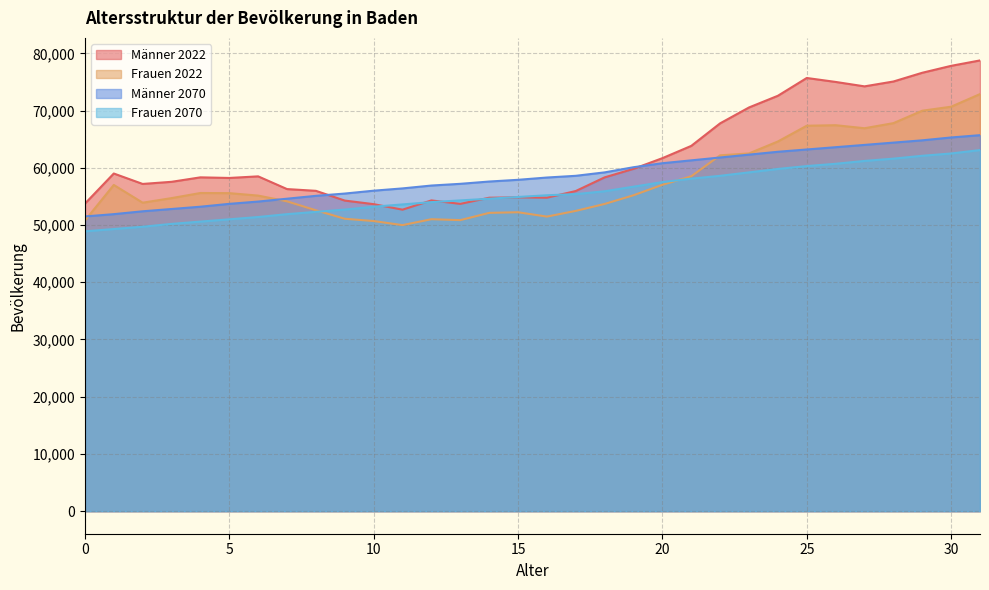

Reading left to right, what are all the values shown in this chart?

Männer 2022: 0=53733	1=59002	2=57179	3=57551	4=58331	5=58225	6=58504	7=56282	8=55976	9=54273	10=53648	11=52685	12=54301	13=53697	14=54770	15=54840	16=54777	17=55942	18=58329	19=59818	20=61683	21=63829	22=67770	23=70543	24=72586	25=75693	26=75003	27=74230	28=75077	29=76606	30=77815	31=78761
Frauen 2022: 0=50783	1=57001	2=53903	3=54702	4=55596	5=55571	6=55143	7=54139	8=52578	9=51096	10=50697	11=49985	12=51016	13=50856	14=52124	15=52233	16=51474	17=52470	18=53683	19=55203	20=57030	21=58523	22=62178	23=62514	24=64600	25=67351	26=67443	27=66912	28=67802	29=69974	30=70674	31=72880
Männer 2070: 0=51500	1=51900	2=52400	3=52800	4=53200	5=53700	6=54100	7=54600	8=55100	9=55500	10=56000	11=56400	12=56900	13=57200	14=57600	15=57900	16=58300	17=58600	18=59200	19=60100	20=60800	21=61300	22=61800	23=62300	24=62800	25=63200	26=63600	27=64000	28=64400	29=64800	30=65300	31=65700
Frauen 2070: 0=48900	1=49300	2=49700	3=50200	4=50600	5=51000	6=51400	7=51900	8=52300	9=52700	10=53200	11=53600	12=54000	13=54300	14=54600	15=54900	16=55200	17=55400	18=55900	19=56700	20=57500	21=58100	22=58600	23=59200	24=59800	25=60300	26=60700	27=61200	28=61600	29=62100	30=62500	31=63100